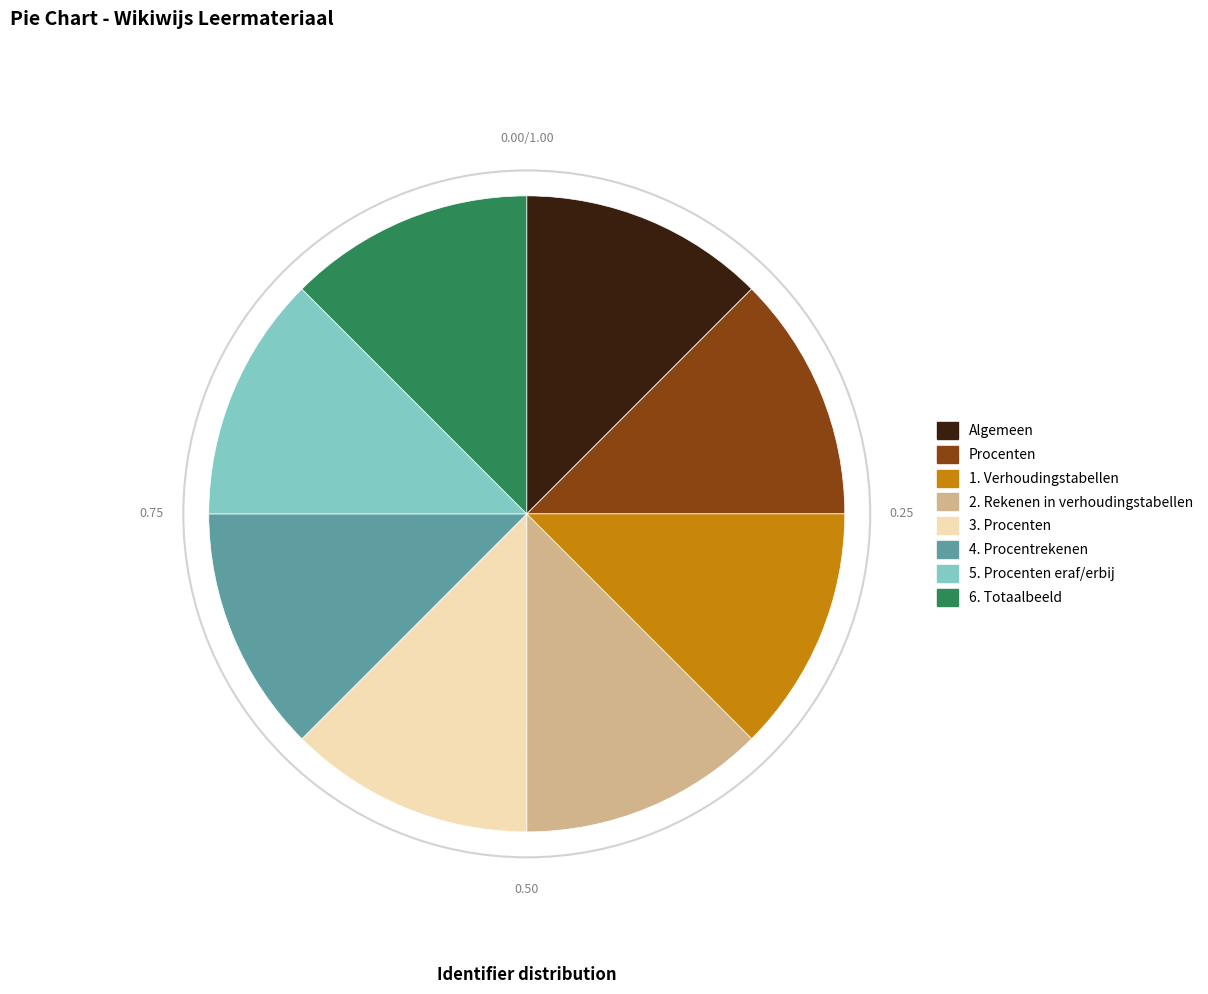

How many segments does this pie chart have?

8